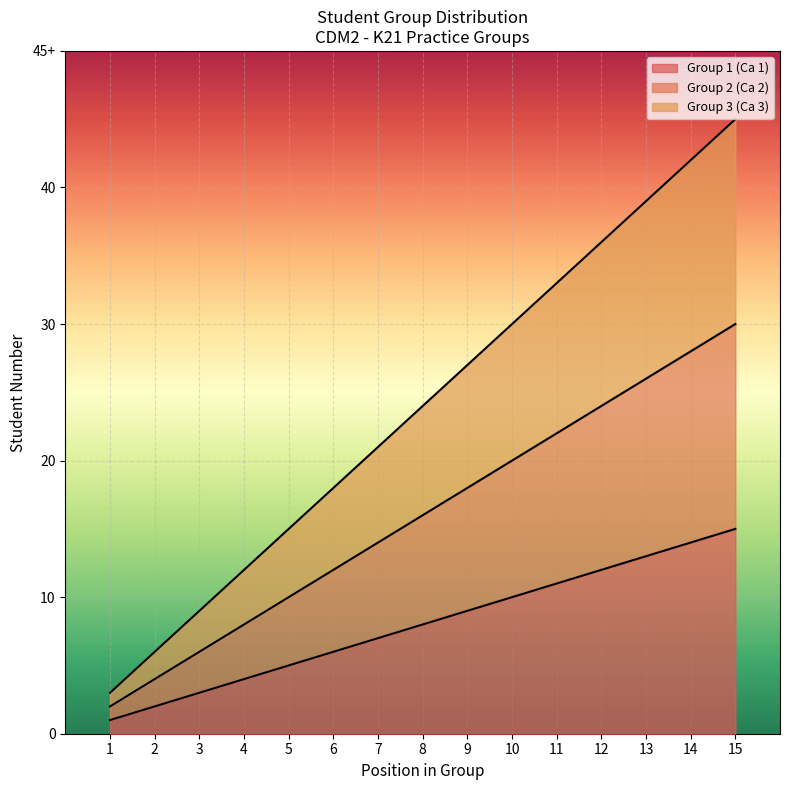

True or false: Group 1 (Ca 1) and Group 2 (Ca 2) intersect in this chart.

False